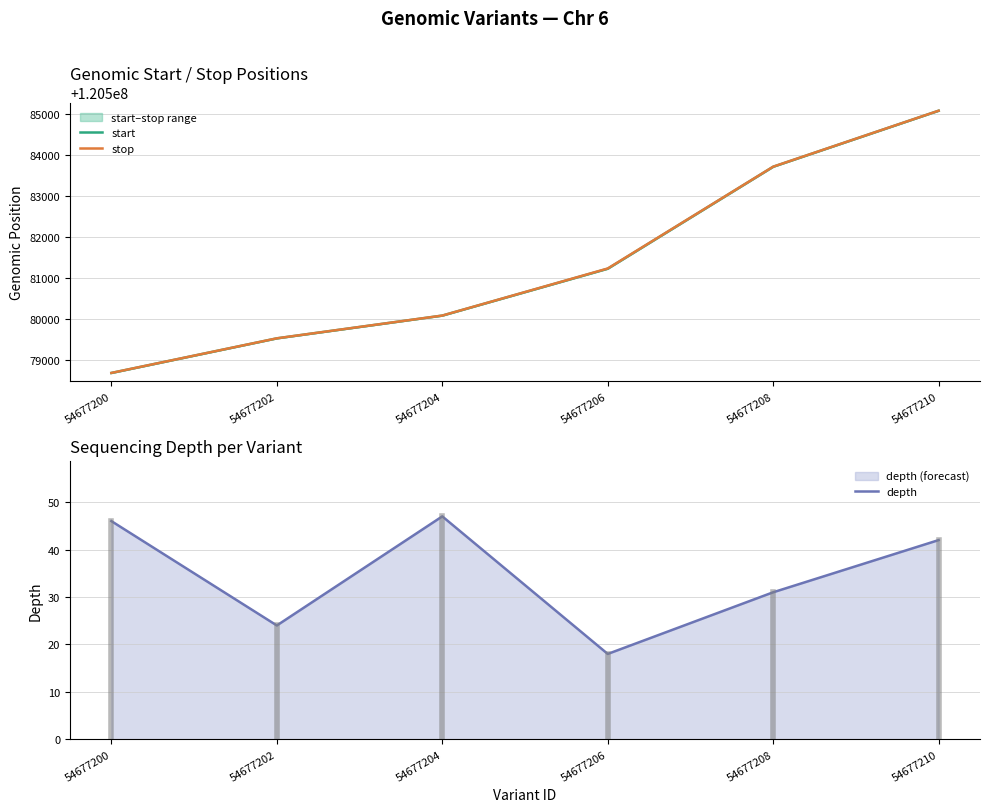

True or false: stop and start cross at least once.

False